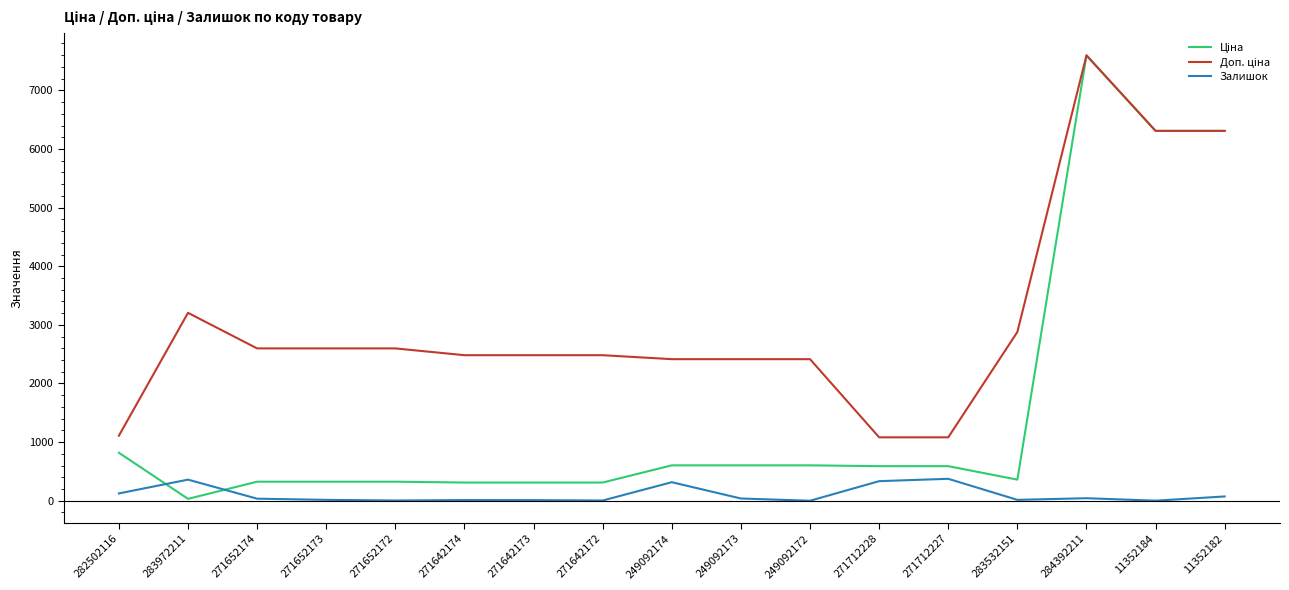

What is the greatest value displayed?

7596.5